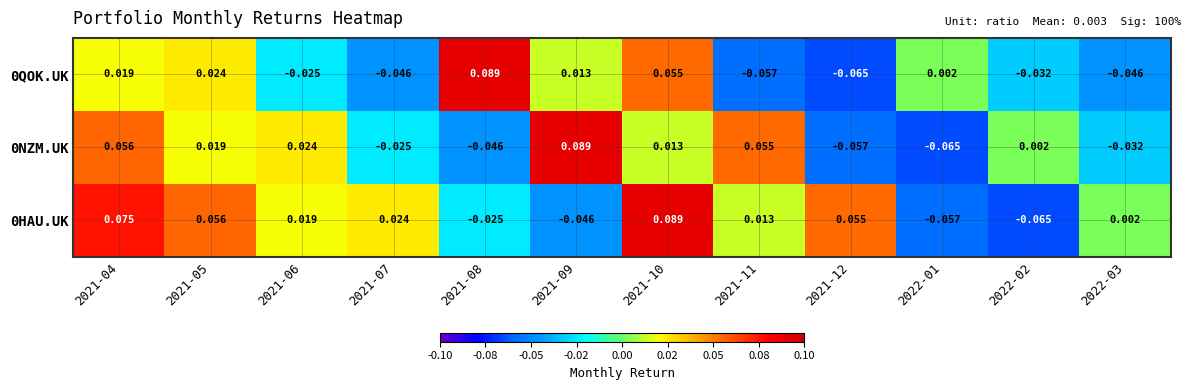

Is the value of 0NZM.UK at 2022-01 greater than the value of 0QOK.UK at 2021-09?

No